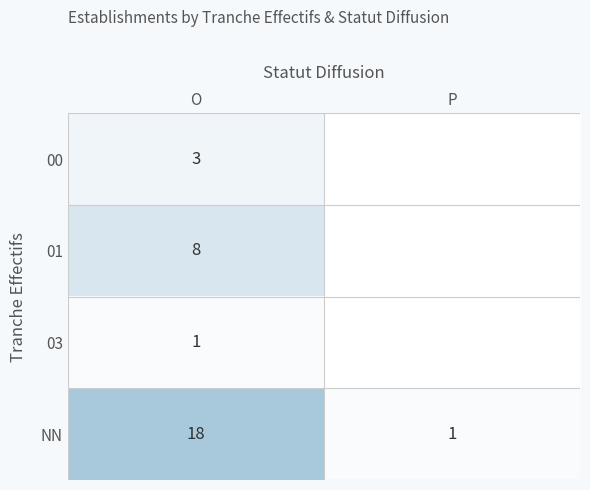

What is the maximum value shown in the chart?

18